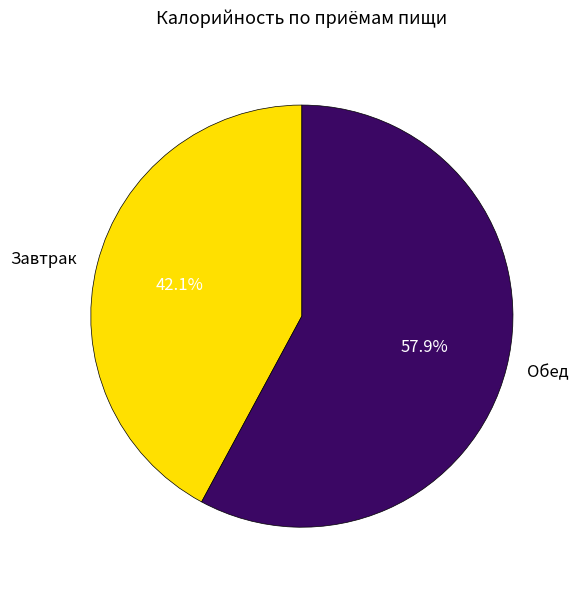

Combined, do Обед and Завтрак account for over 50%?

Yes